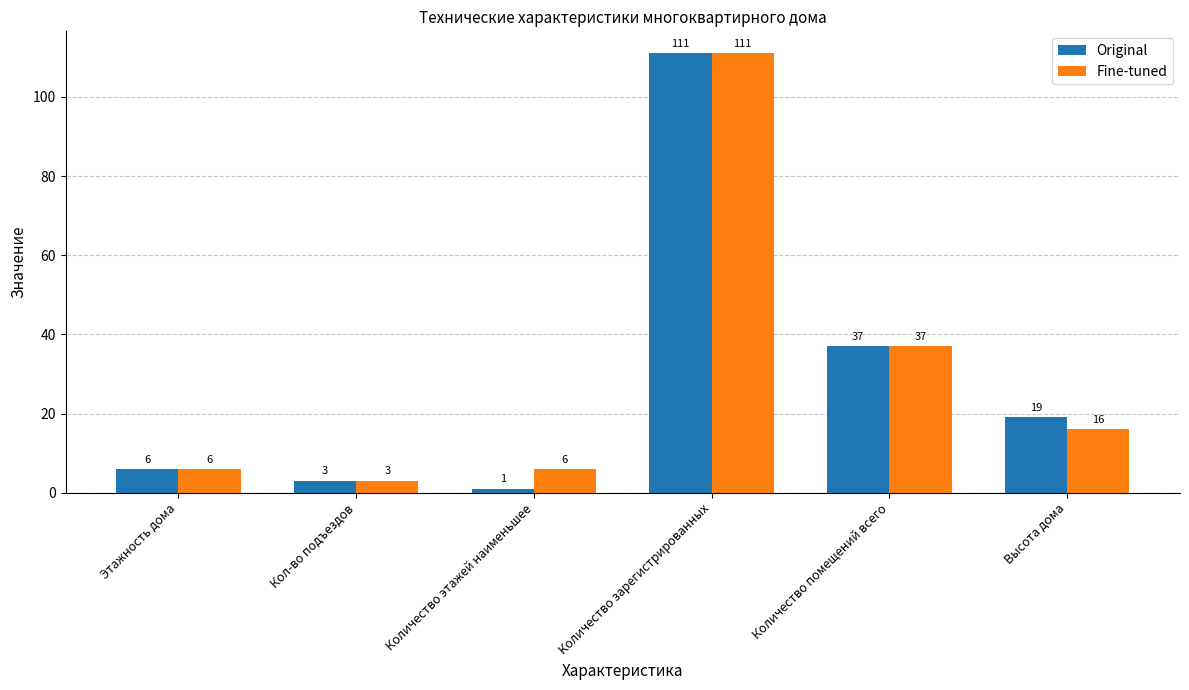

Does the chart contain any negative values?

No